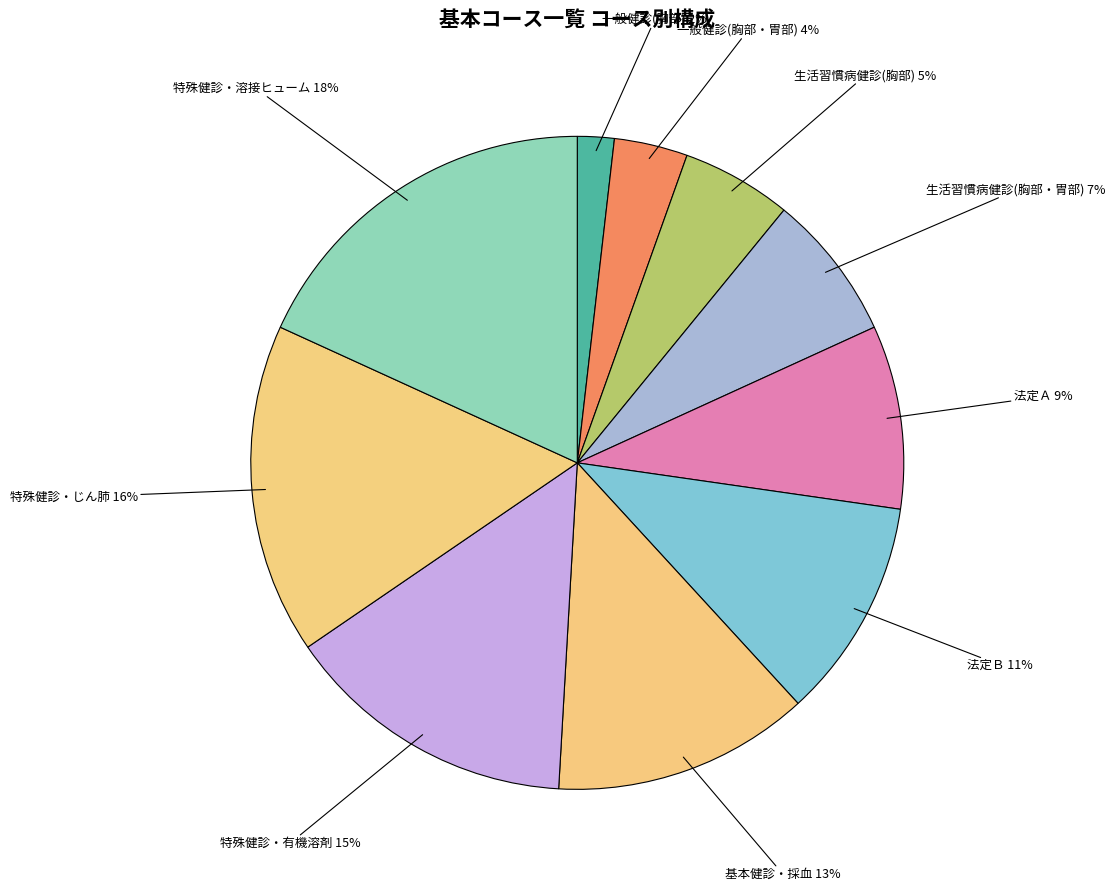

Rank the categories by value from lowest to highest.

一般健診(胸部), 一般健診(胸部・胃部), 生活習慣病健診(胸部), 生活習慣病健診(胸部・胃部), 法定Ａ, 法定Ｂ, 基本健診・採血, 特殊健診・有機溶剤, 特殊健診・じん肺, 特殊健診・溶接ヒューム